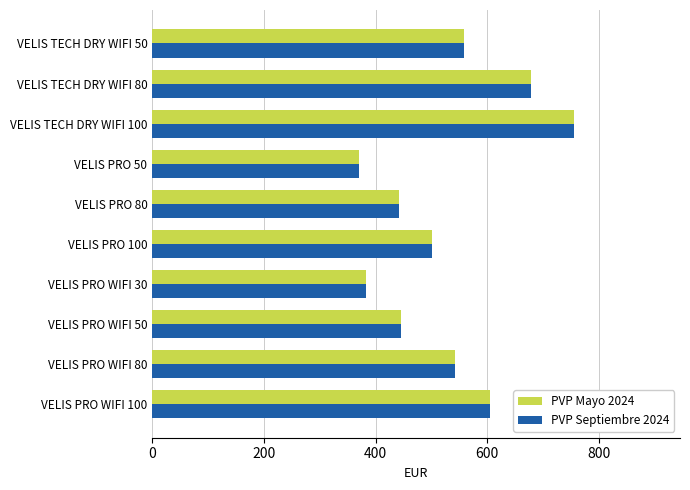

At which category is the sum across all series the highest?

VELIS TECH DRY WIFI 100